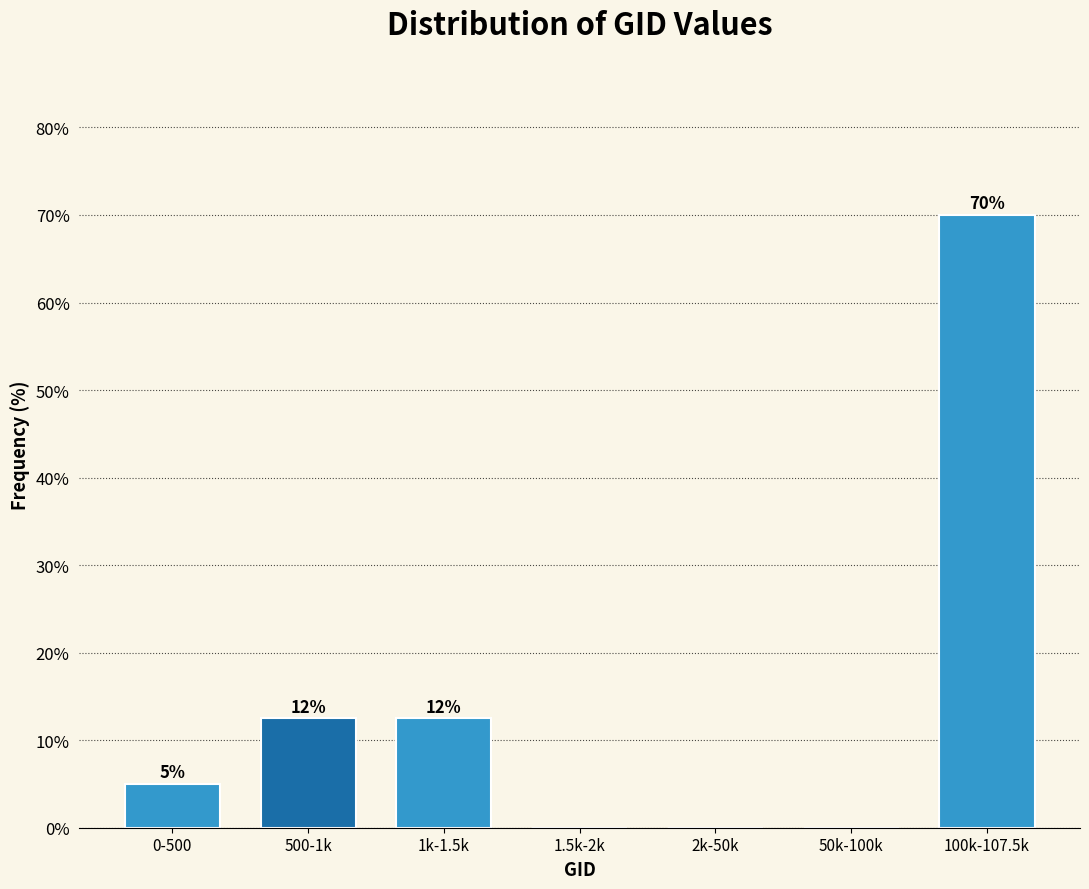

The chart shows a value of 5.0 at 0-500. True or false?

True